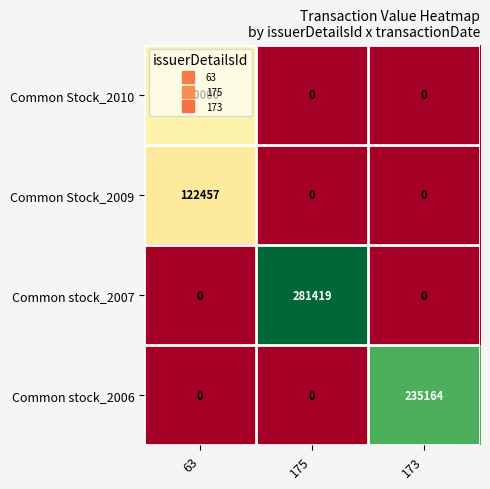

Which series has the widest spread of values?

Common stock_2007